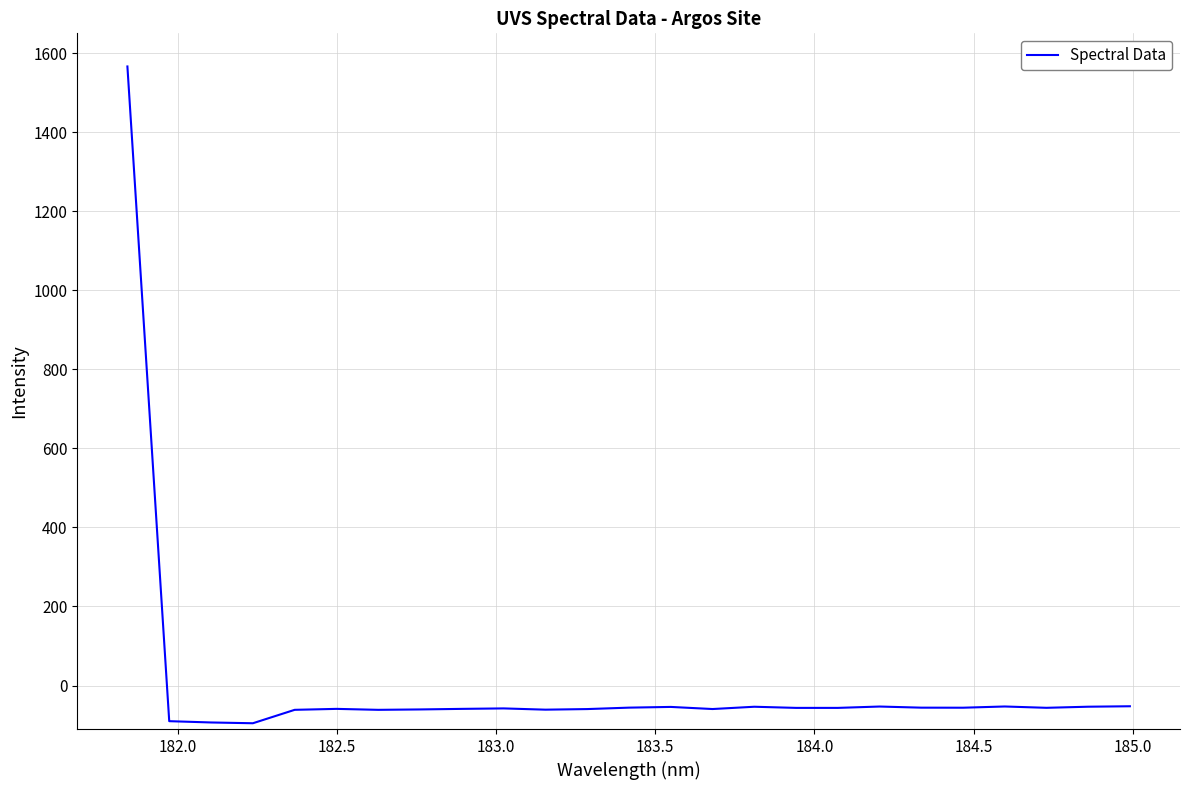

What is the difference between the maximum and minimum values?

1661.6